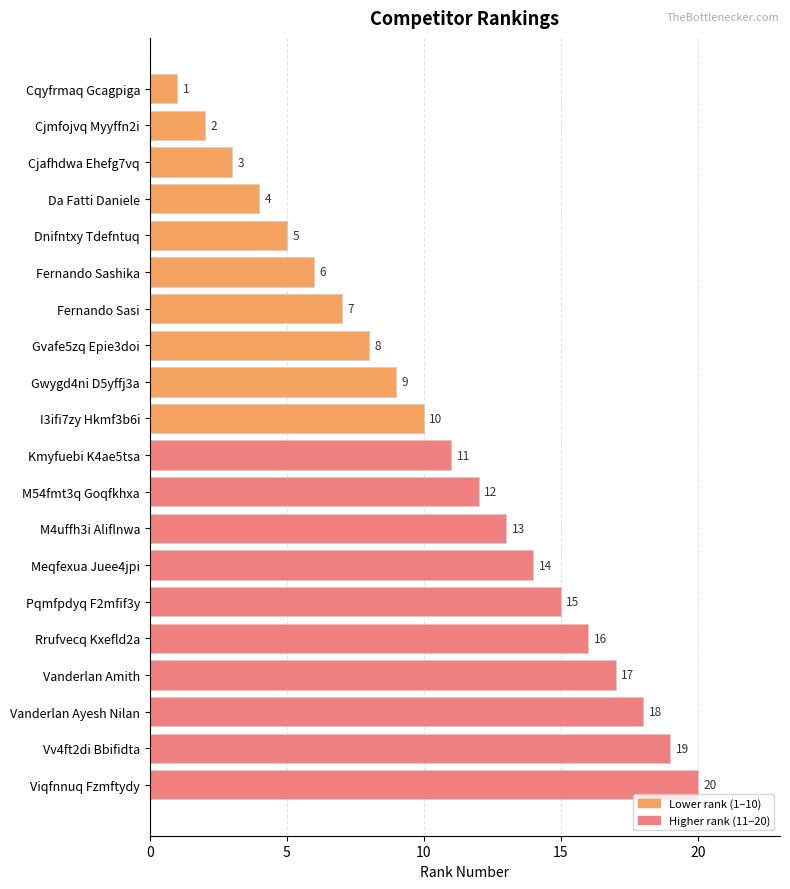

Rank the categories by value from highest to lowest.

Viqfnnuq Fzmftydy, Vv4ft2di Bbifidta, Vanderlan Ayesh Nilan, Vanderlan Amith, Rrufvecq Kxefld2a, Pqmfpdyq F2mfif3y, Meqfexua Juee4jpi, M4uffh3i Aliflnwa, M54fmt3q Goqfkhxa, Kmyfuebi K4ae5tsa, I3ifi7zy Hkmf3b6i, Gwygd4ni D5yffj3a, Gvafe5zq Epie3doi, Fernando Sasi, Fernando Sashika, Dnifntxy Tdefntuq, Da Fatti Daniele, Cjafhdwa Ehefg7vq, Cjmfojvq Myyffn2i, Cqyfrmaq Gcagpiga